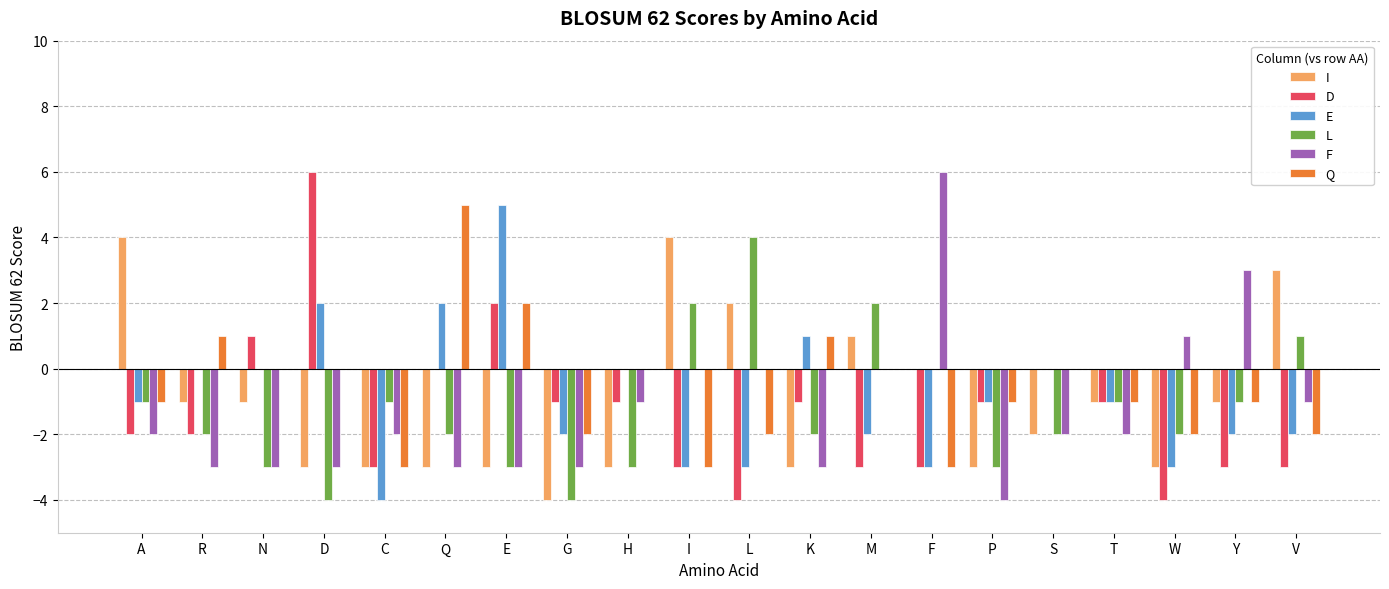

Reading left to right, transcribe all the data shown in this chart.

I: 4	-1	-1	-3	-3	-3	-3	-4	-3	4	2	-3	1	0	-3	-2	-1	-3	-1	3
D: -2	-2	1	6	-3	0	2	-1	-1	-3	-4	-1	-3	-3	-1	0	-1	-4	-3	-3
E: -1	0	0	2	-4	2	5	-2	0	-3	-3	1	-2	-3	-1	0	-1	-3	-2	-2
L: -1	-2	-3	-4	-1	-2	-3	-4	-3	2	4	-2	2	0	-3	-2	-1	-2	-1	1
F: -2	-3	-3	-3	-2	-3	-3	-3	-1	0	0	-3	0	6	-4	-2	-2	1	3	-1
Q: -1	1	0	0	-3	5	2	-2	0	-3	-2	1	0	-3	-1	0	-1	-2	-1	-2